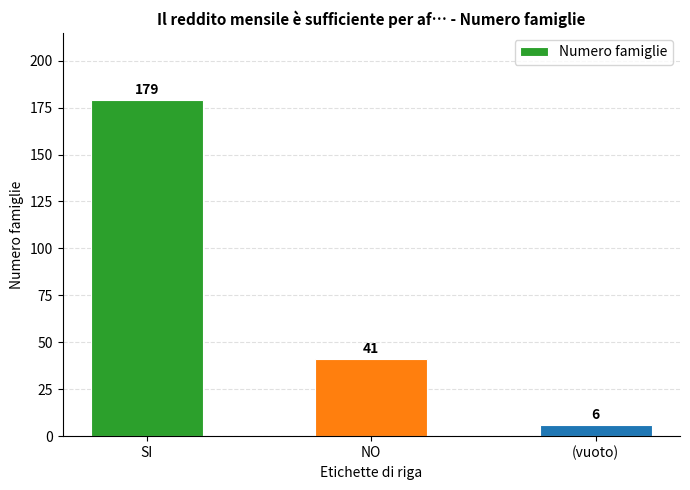

What is the approximate value at (vuoto)?

6